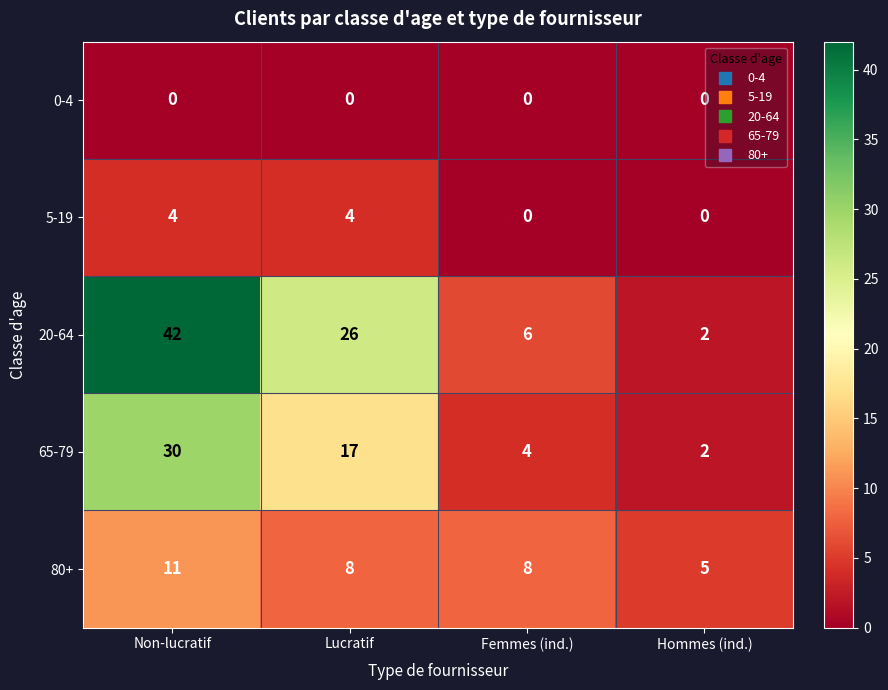

List the series in order of their peak value, lowest first.

0-4, 5-19, 80+, 65-79, 20-64